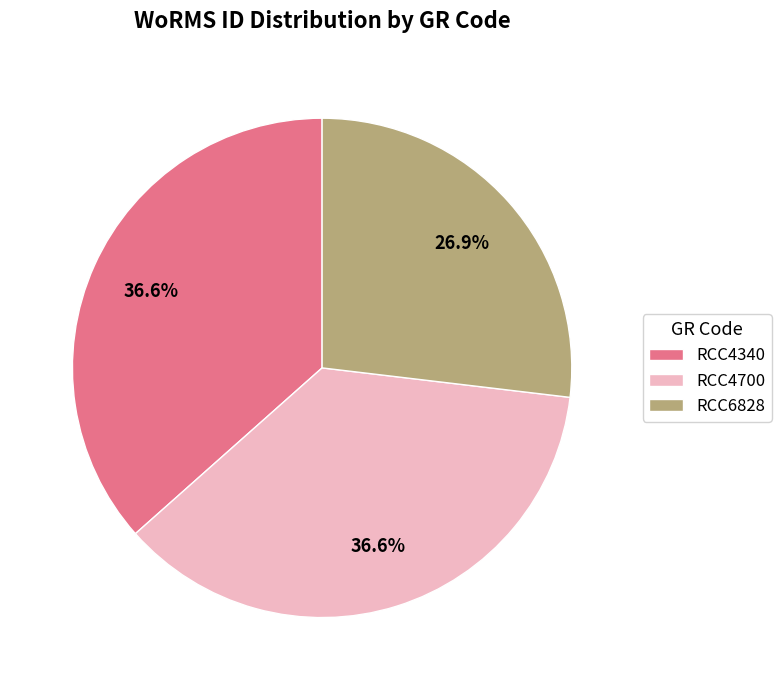

Is it true that RCC4700 is 45% of the pie?

False